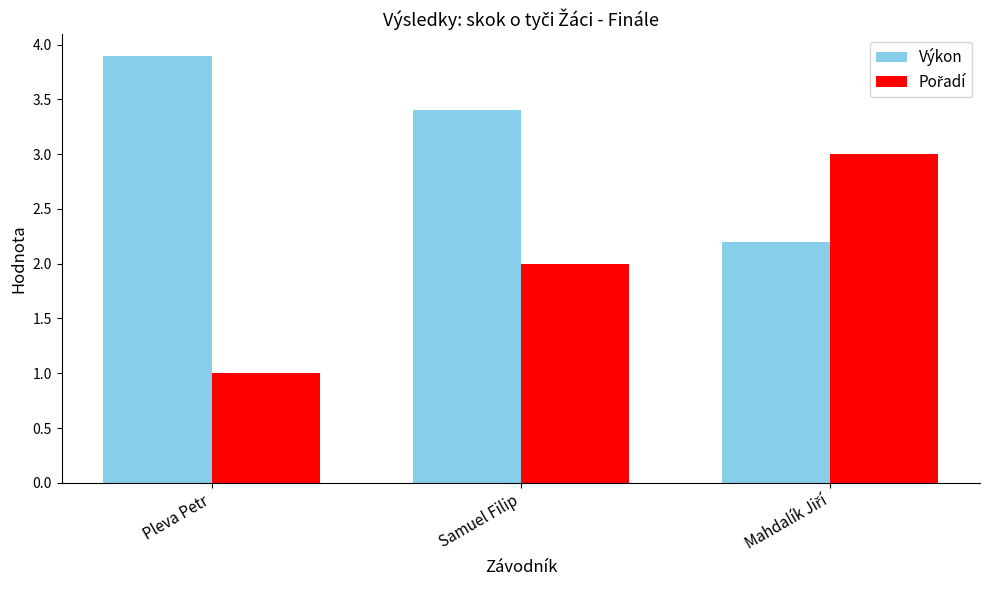

What is the spread (max minus min) of values at Pleva Petr?

2.9